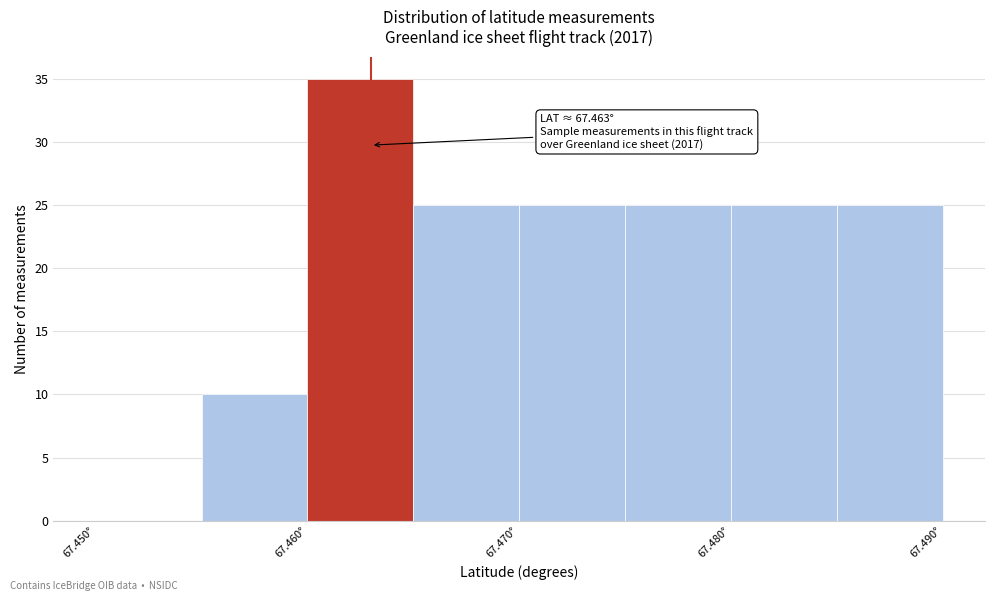

Over which range of the x-axis is the bar tallest?

67.460 to 67.465